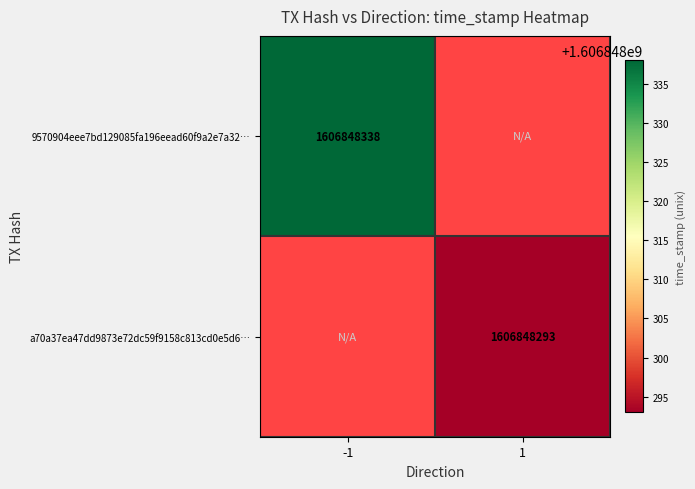

Reading left to right, what are all the values shown in this chart?

9570904eee7bd129085fa196eead60f9a2e7a32: -1	1606848338
a70a37ea47dd9873e72dc59f9158c813cd0e5d6: 1	1606848293